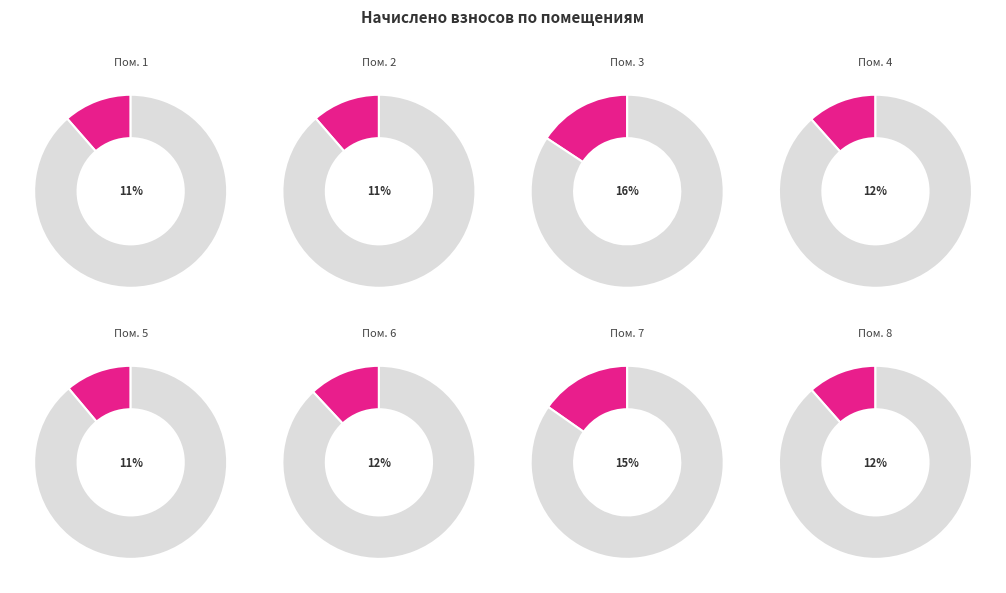

What percentage is NOT represented by 3?

84.3%